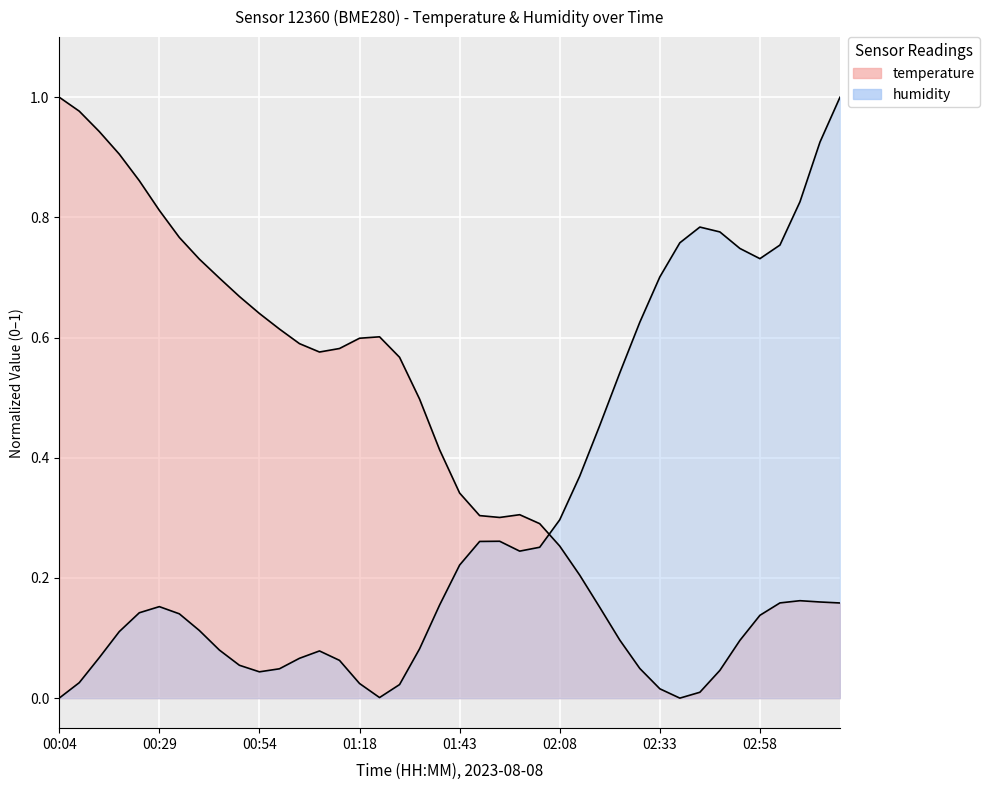

The value of humidity at 00:54 is 0.1. True or false?

False